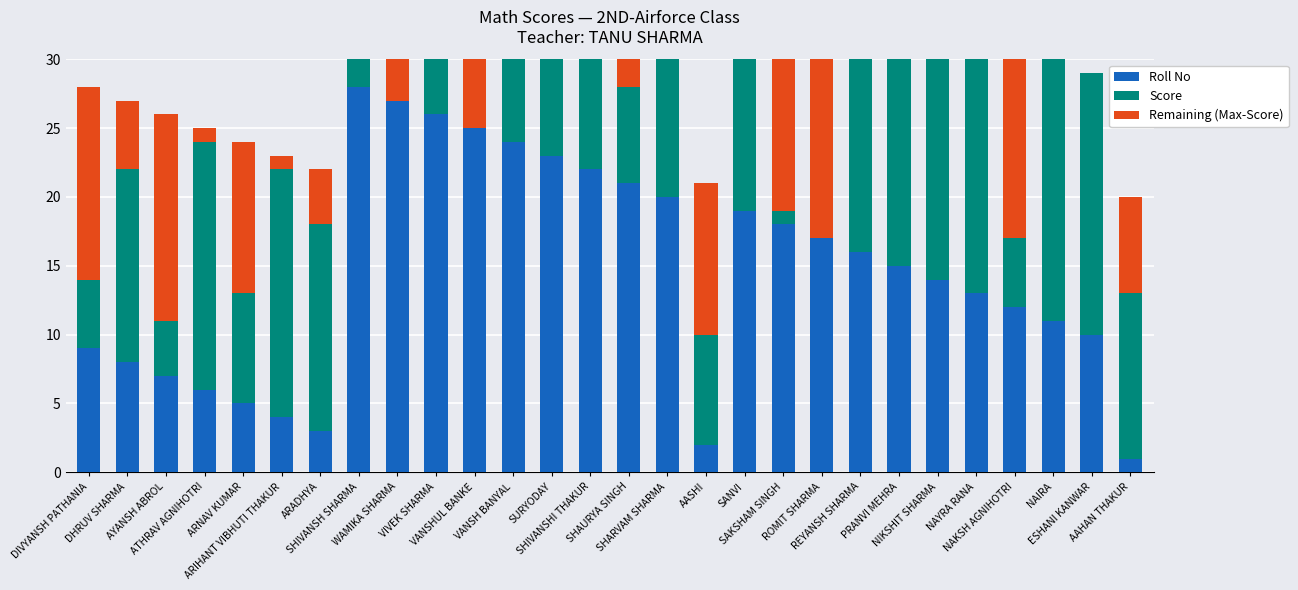

The value of Roll No at SHAURYA SINGH is 21. True or false?

True